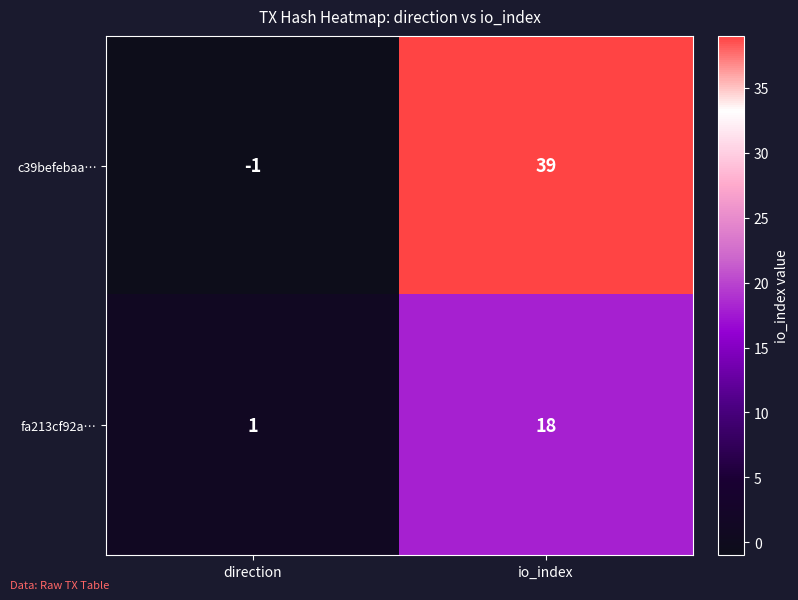

Which series has the largest total across all categories?

c39befebaa…